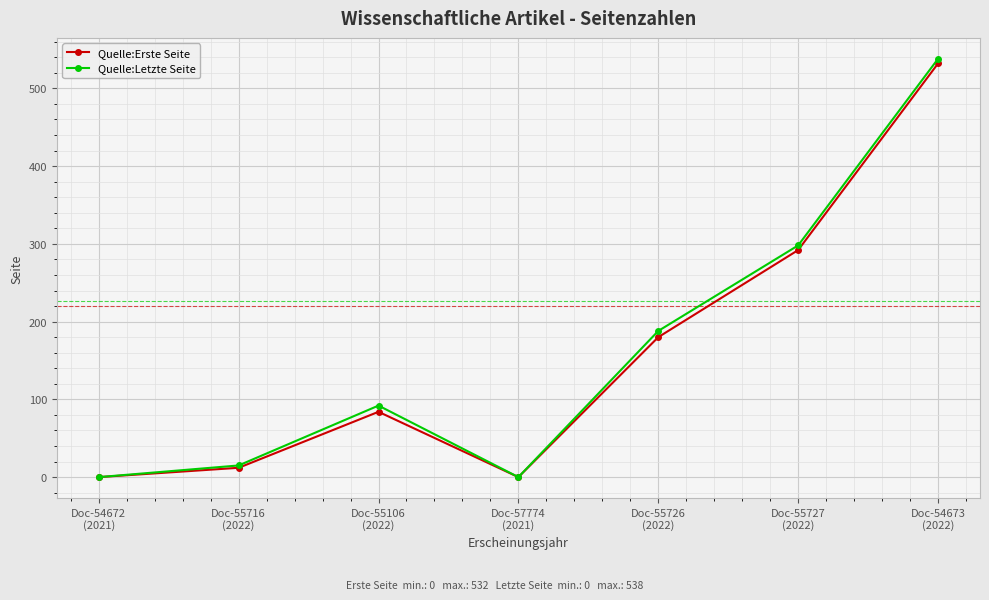

What is the difference between the maximum and minimum values in the Quelle:Erste Seite series?

532